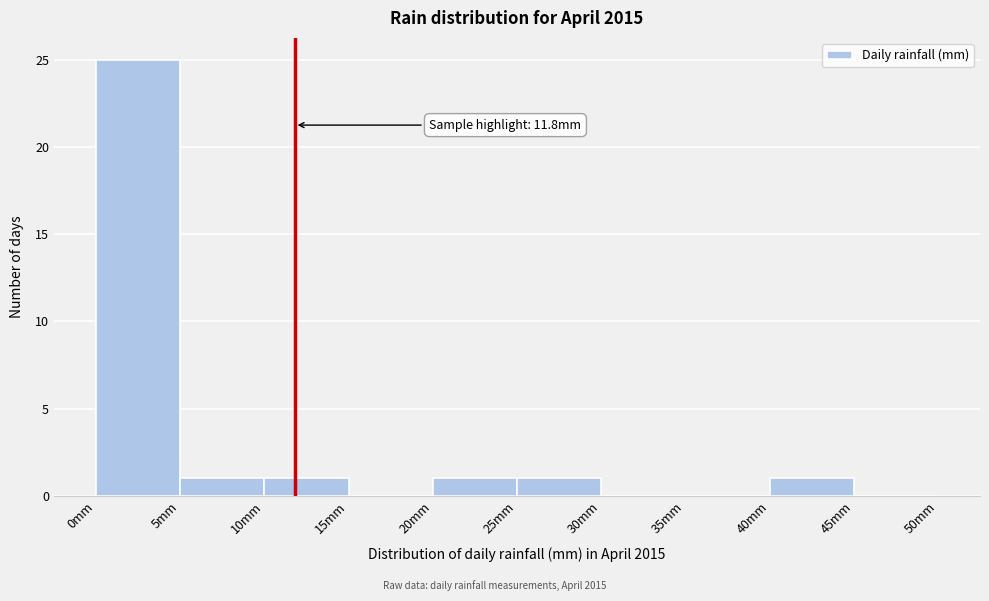

Over which range of the x-axis is the bar tallest?

0 to 5